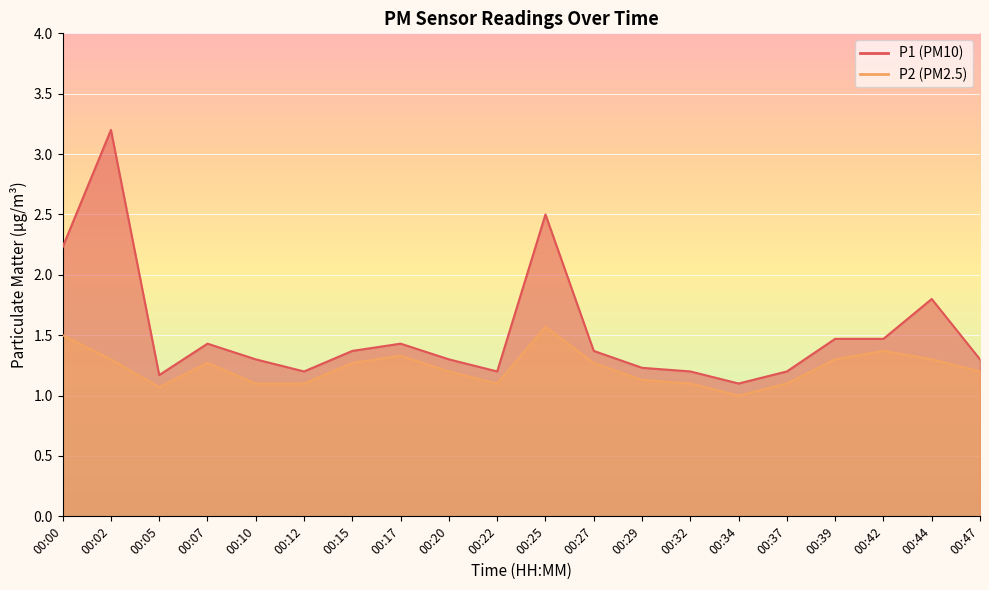

Which series has the largest range (max minus min)?

P1